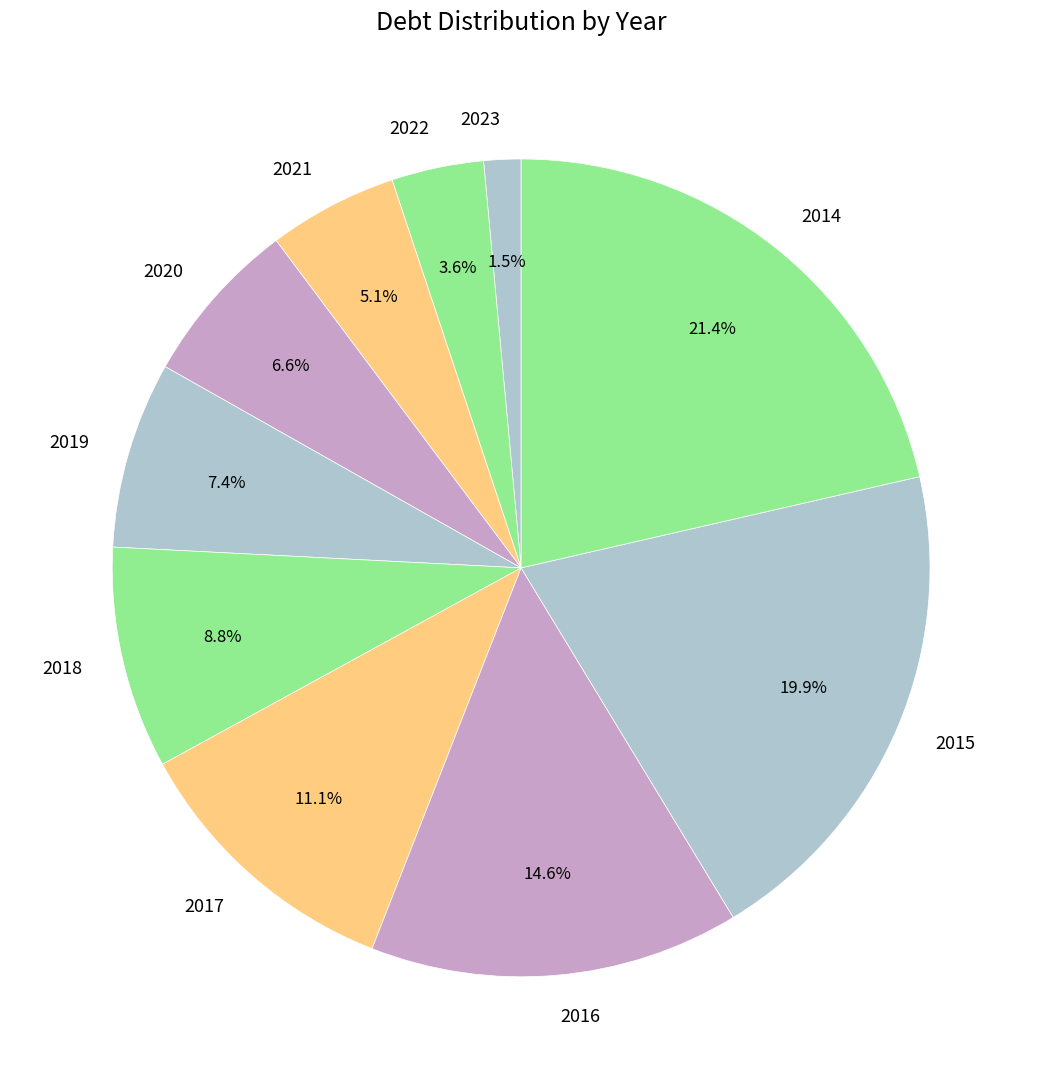

Does 2021 account for over 50% of the chart?

No